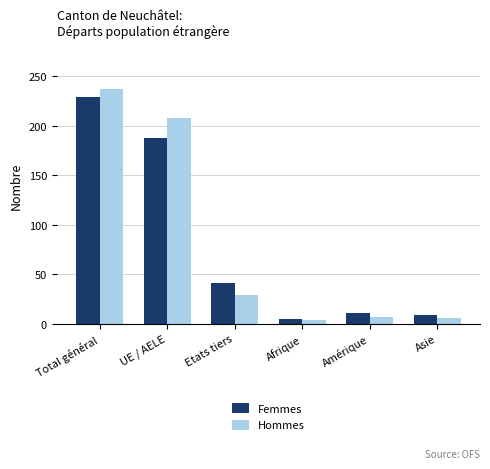

At which category is the sum across all series the highest?

Total général